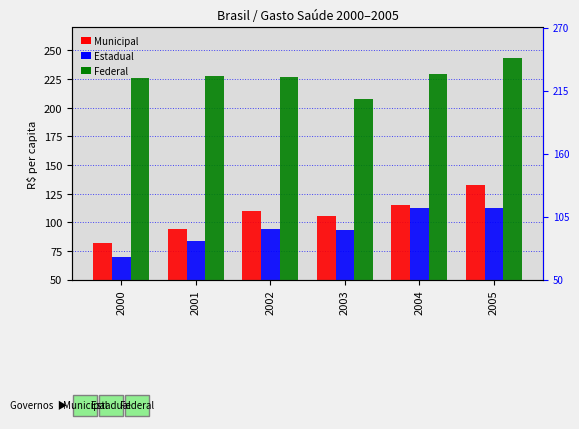

How many data points in Estadual are above 94?

3